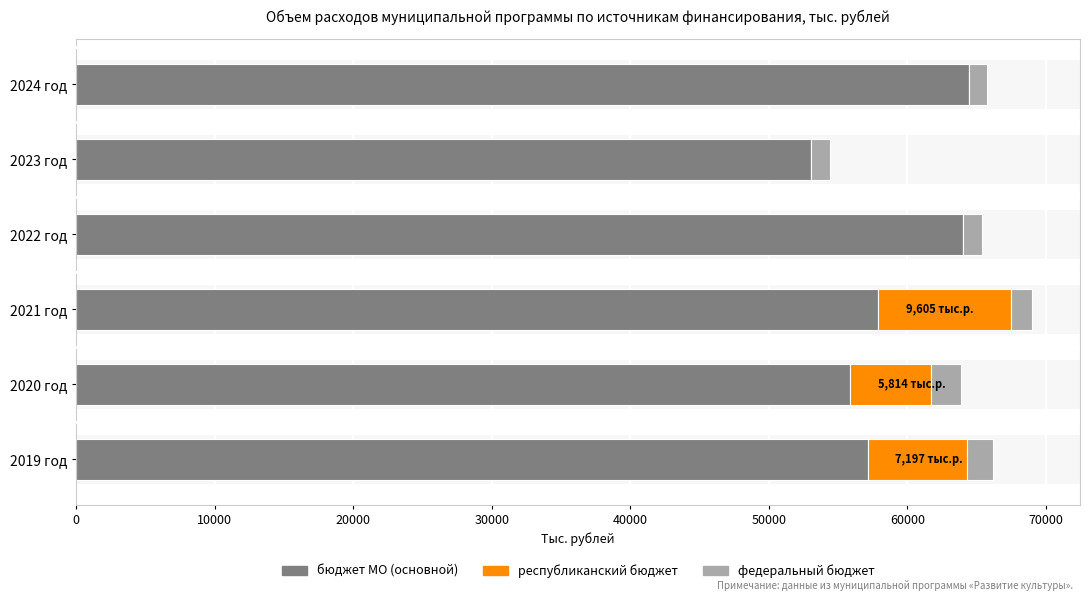

What is the total value across all series at 2019 год?

66167.2